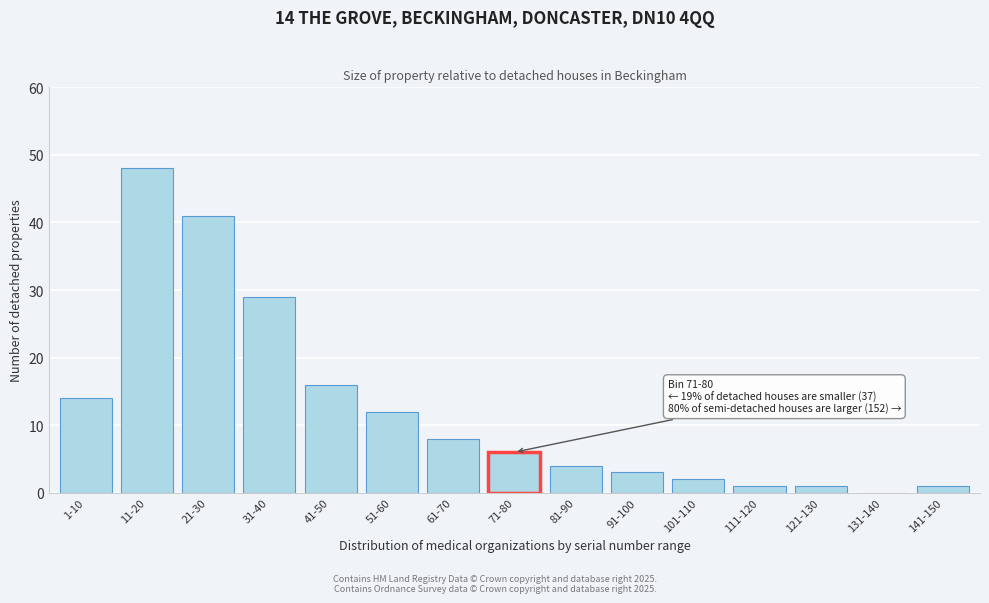

Reading right to left, transcribe all the data shown in this chart.

141-150=1	131-140=0	121-130=1	111-120=1	101-110=2	91-100=3	81-90=4	71-80=6	61-70=8	51-60=12	41-50=16	31-40=29	21-30=41	11-20=48	1-10=14